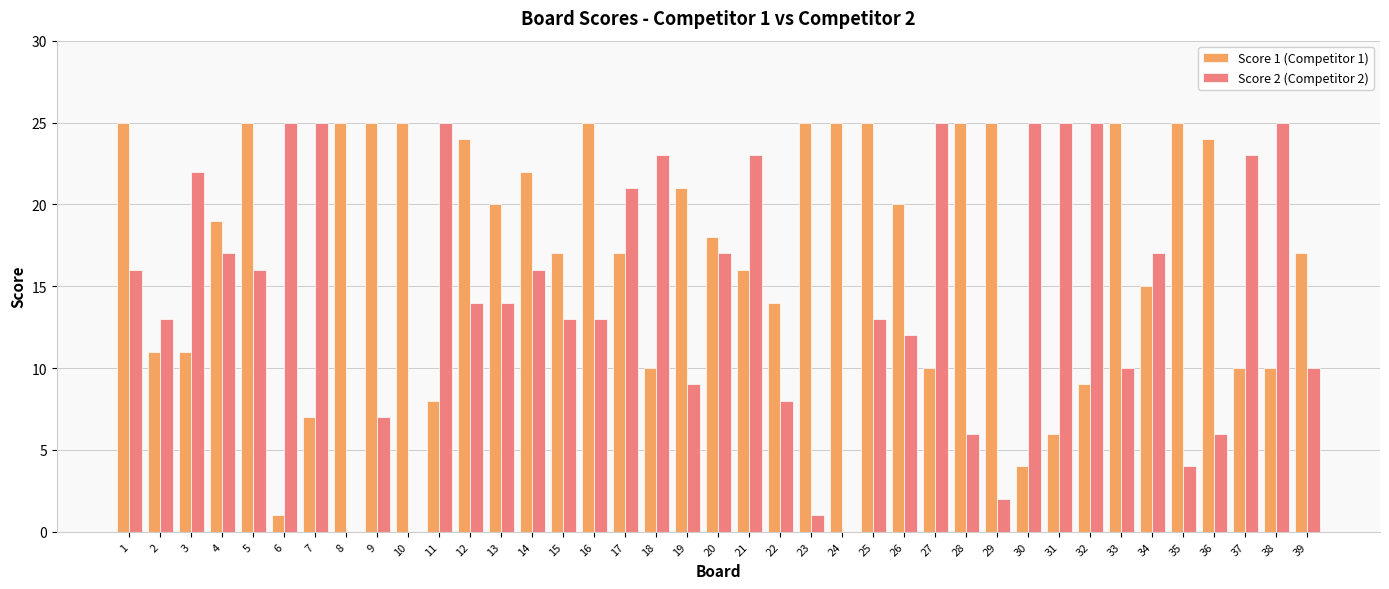

Reading left to right, extract all data points from this chart.

Score 1 (Competitor 1): 1=25	2=11	3=11	4=19	5=25	6=1	7=7	8=25	9=25	10=25	11=8	12=24	13=20	14=22	15=17	16=25	17=17	18=10	19=21	20=18	21=16	22=14	23=25	24=25	25=25	26=20	27=10	28=25	29=25	30=4	31=6	32=9	33=25	34=15	35=25	36=24	37=10	38=10	39=17
Score 2 (Competitor 2): 1=16	2=13	3=22	4=17	5=16	6=25	7=25	8=0	9=7	10=0	11=25	12=14	13=14	14=16	15=13	16=13	17=21	18=23	19=9	20=17	21=23	22=8	23=1	24=0	25=13	26=12	27=25	28=6	29=2	30=25	31=25	32=25	33=10	34=17	35=4	36=6	37=23	38=25	39=10